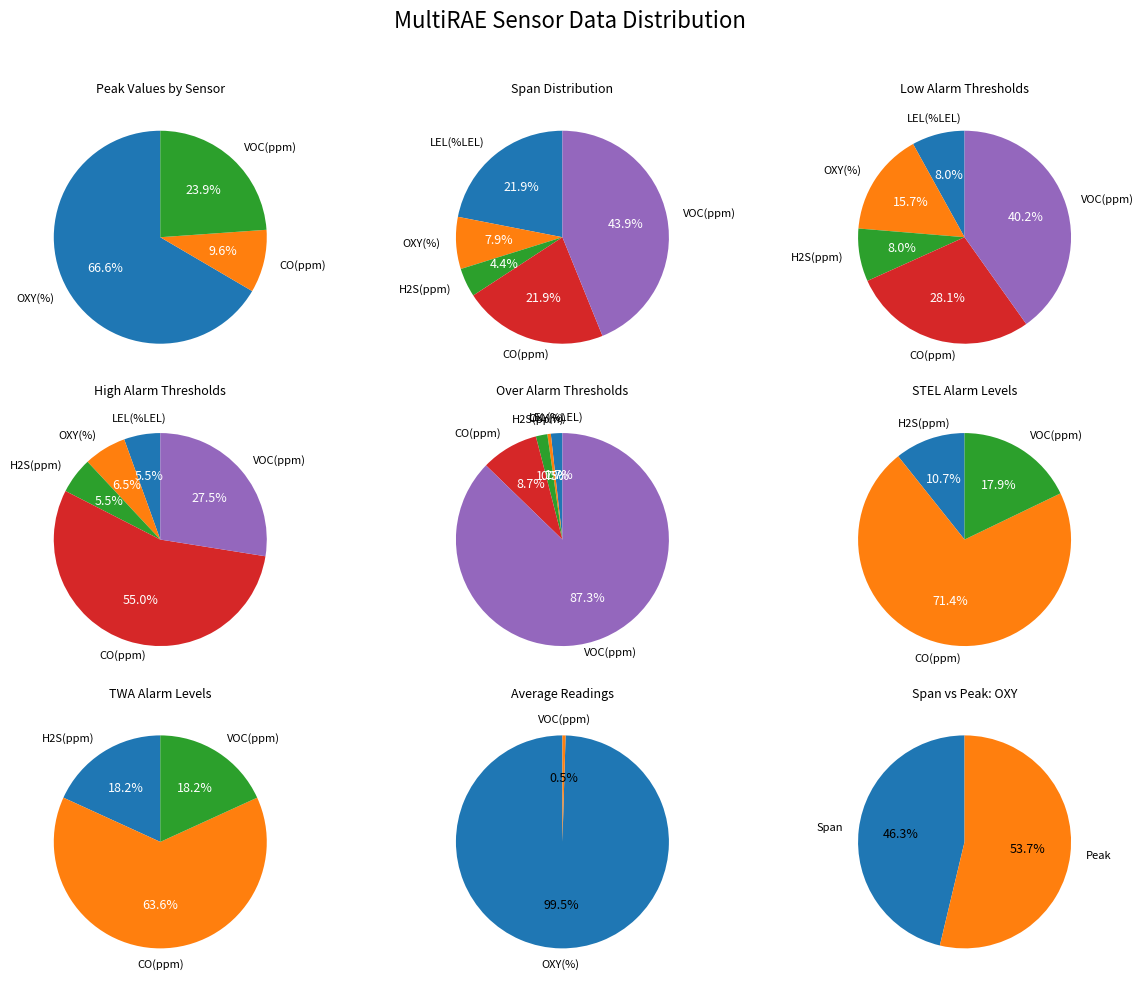

Rank the categories by value from highest to lowest.

OXY(%), VOC(ppm), CO(ppm), LEL(%LEL), H2S(ppm)